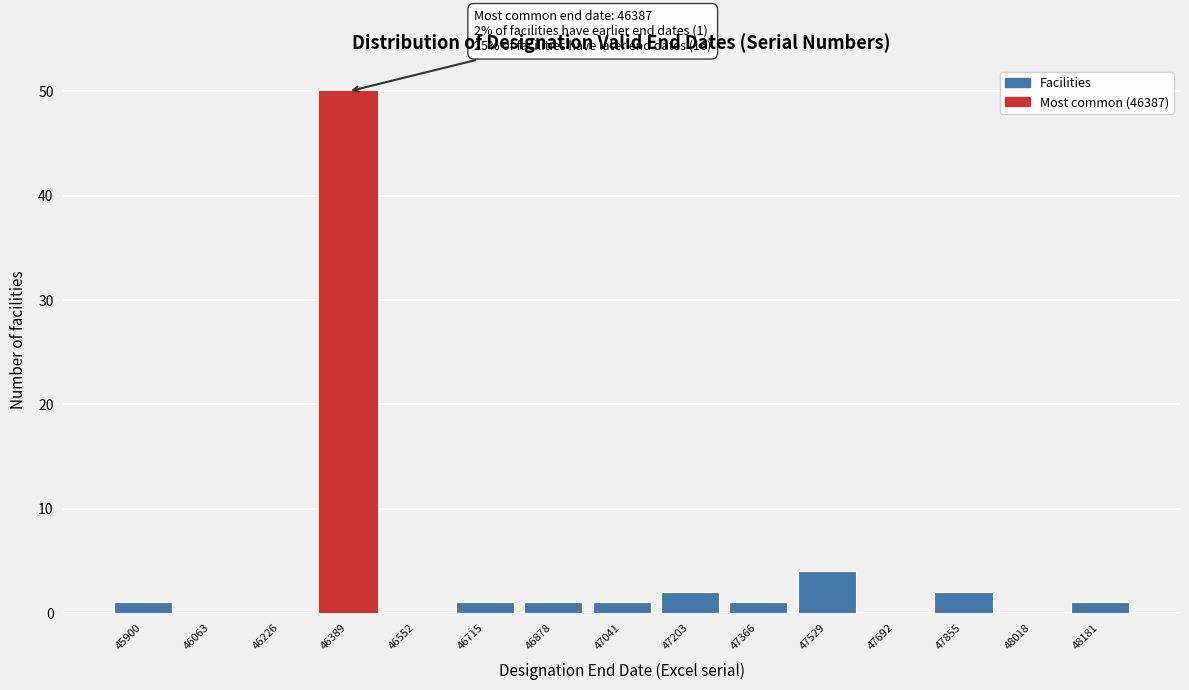

Which range on the x-axis has the tallest bar?

46300 to 46480